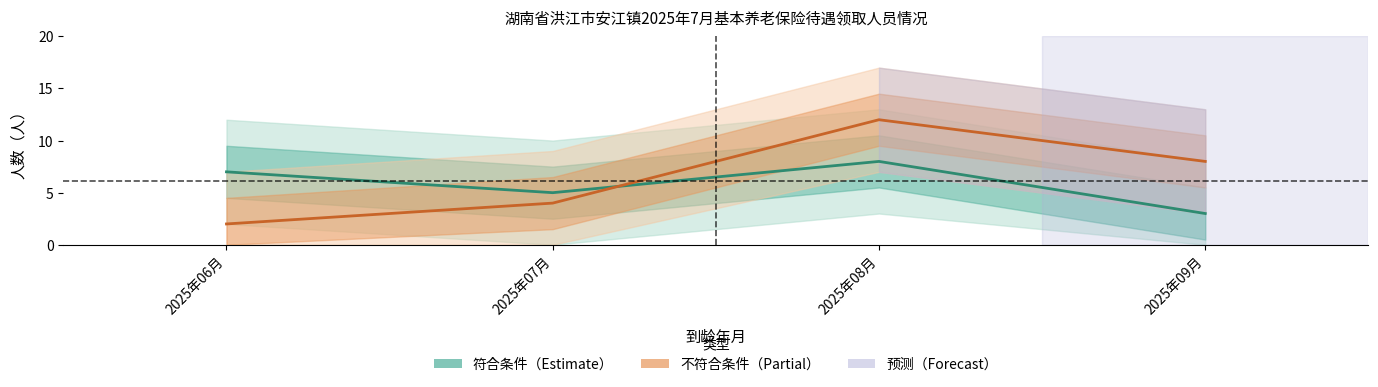

Rank the categories by 符合条件人数 value from highest to lowest.

2025年08月, 2025年06月, 2025年07月, 2025年09月